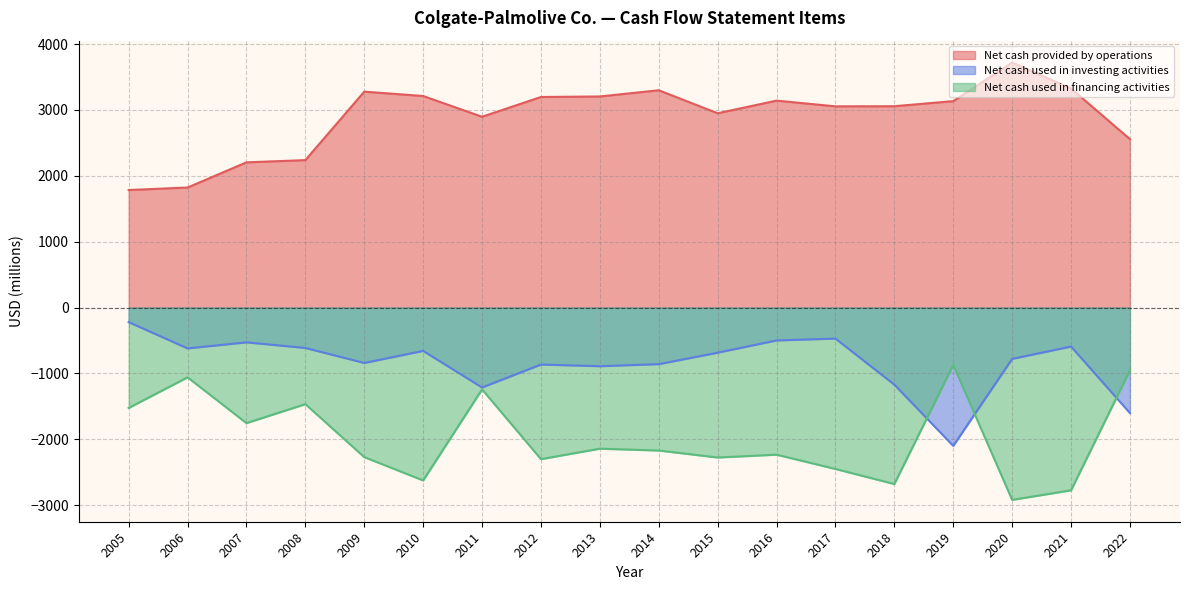

How many times do Net cash used in investing activities and Net cash used in financing activities cross each other?

3